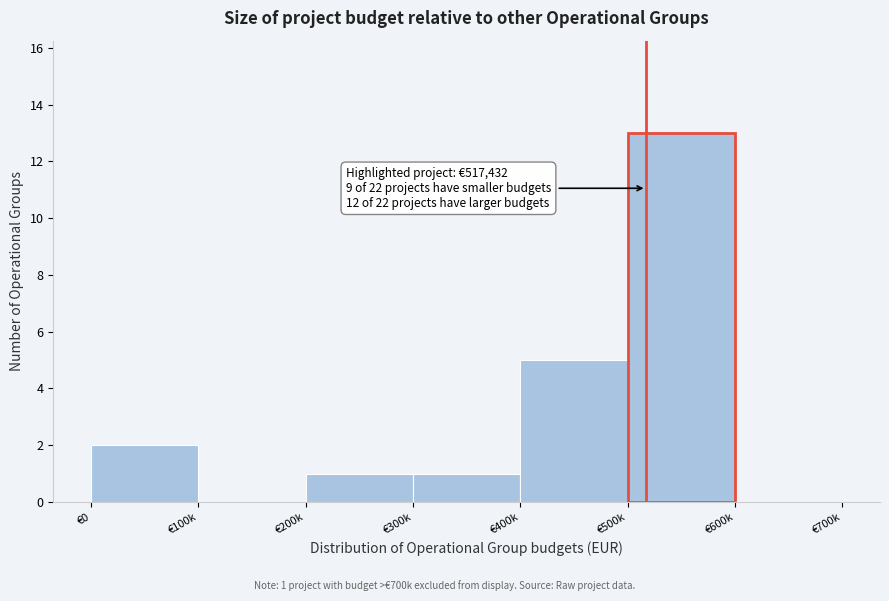

Reading right to left, what are all the values shown in this chart?

€600k=0	€500k=13	€400k=5	€300k=1	€200k=1	€100k=0	€0=2